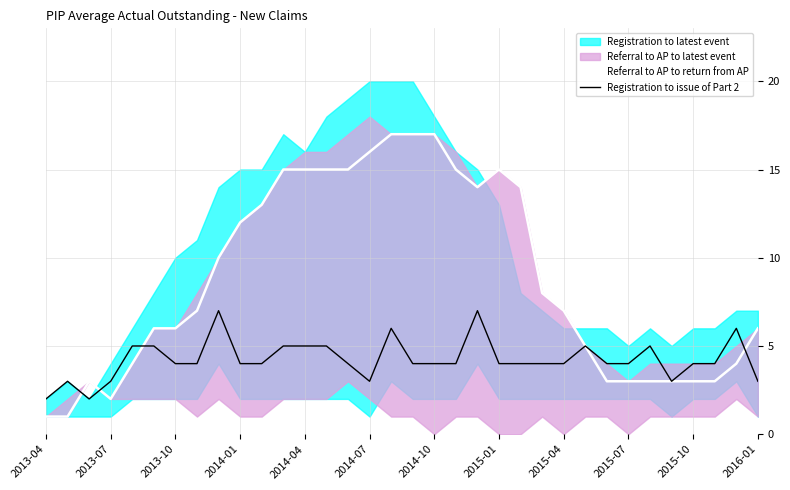

True or false: Registration to issue of Part 2 and Referral to AP to return from AP intersect in this chart.

True